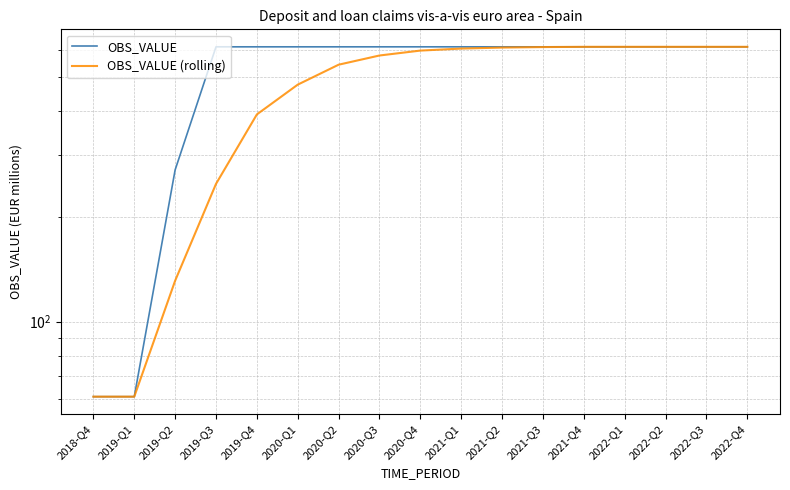

True or false: OBS_VALUE (rolling) has more than 0 interior local peaks.

False